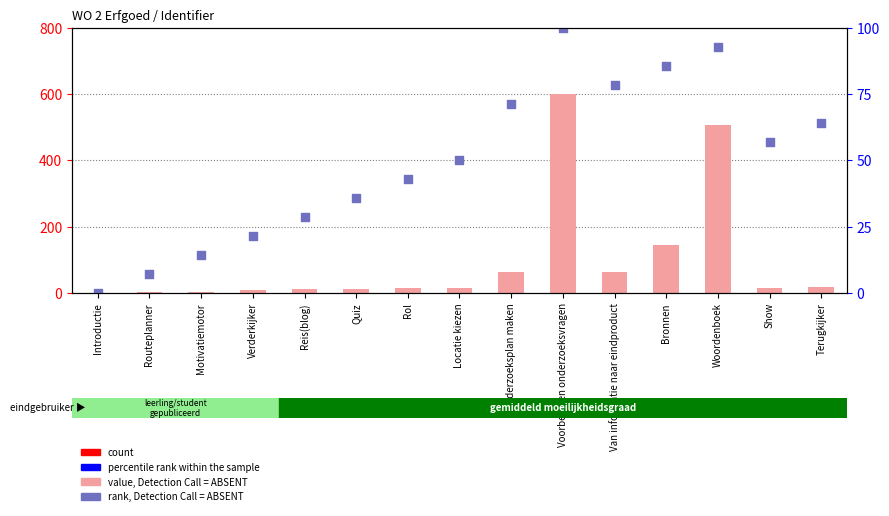

Which series reaches the minimum Y coordinate?

value, Detection Call = ABSENT